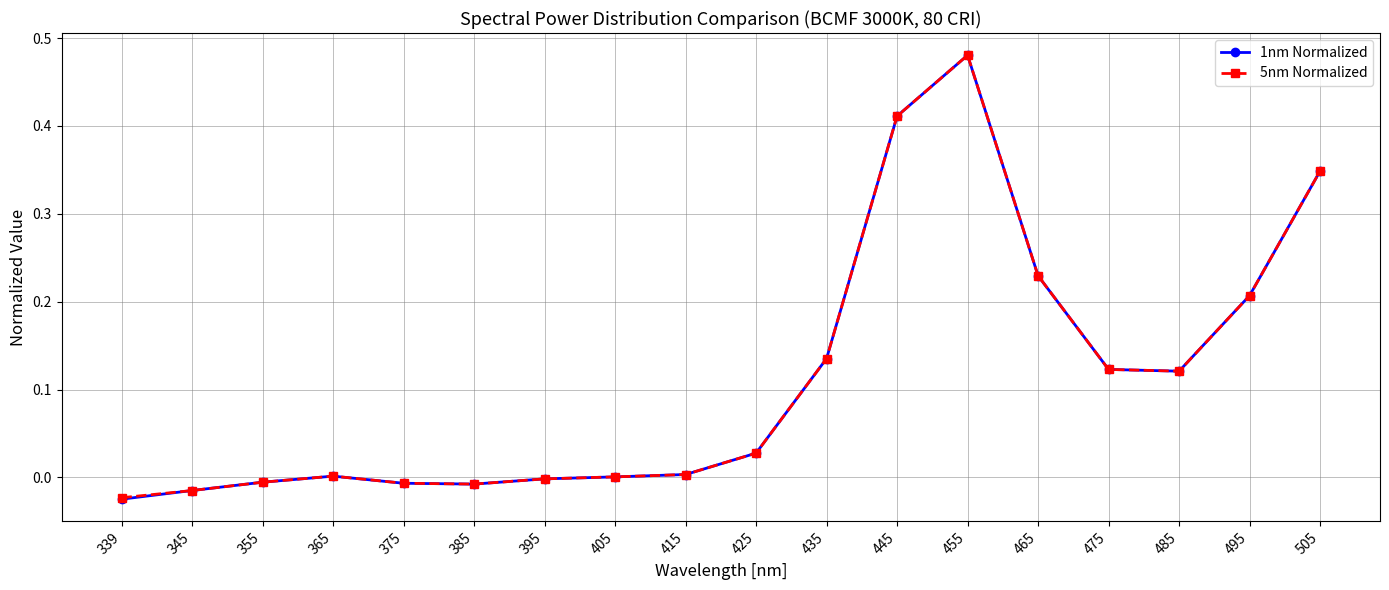

True or false: 5nm Normalized has more than 1 interior local peaks.

True